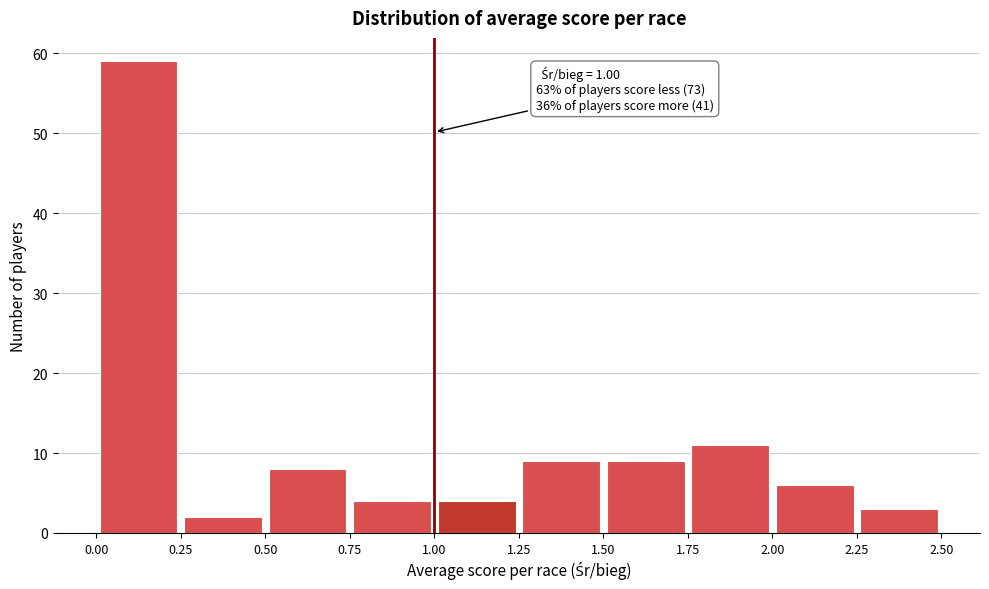

Which range on the x-axis has the tallest bar?

0.00 to 0.25